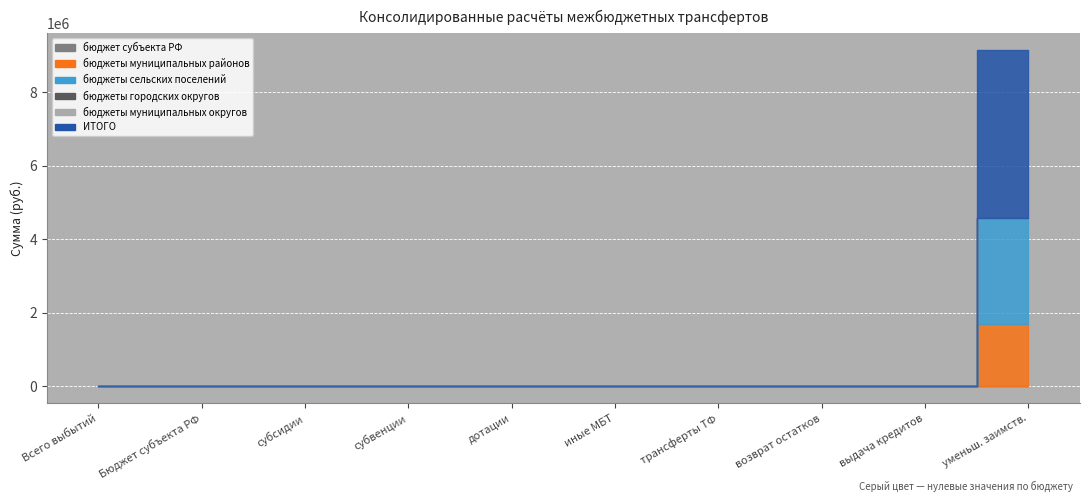

The value of бюджеты муниципальных районов at 900 is 0. True or false?

True